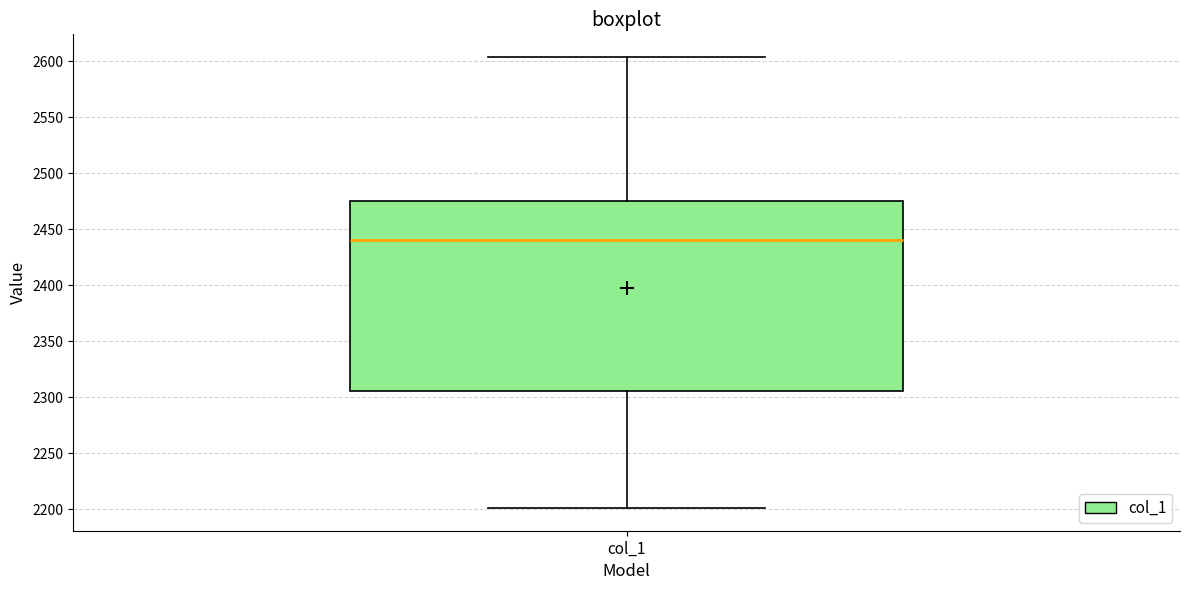

Transcribe this box plot: give where the median line is, the range the box spans, and where the two whiskers end, as read against the y-axis. The values are not printed on the chart, so give them approximately, as read against the axis.

median 2440, box 2305 to 2475, whiskers 2200 to 2605